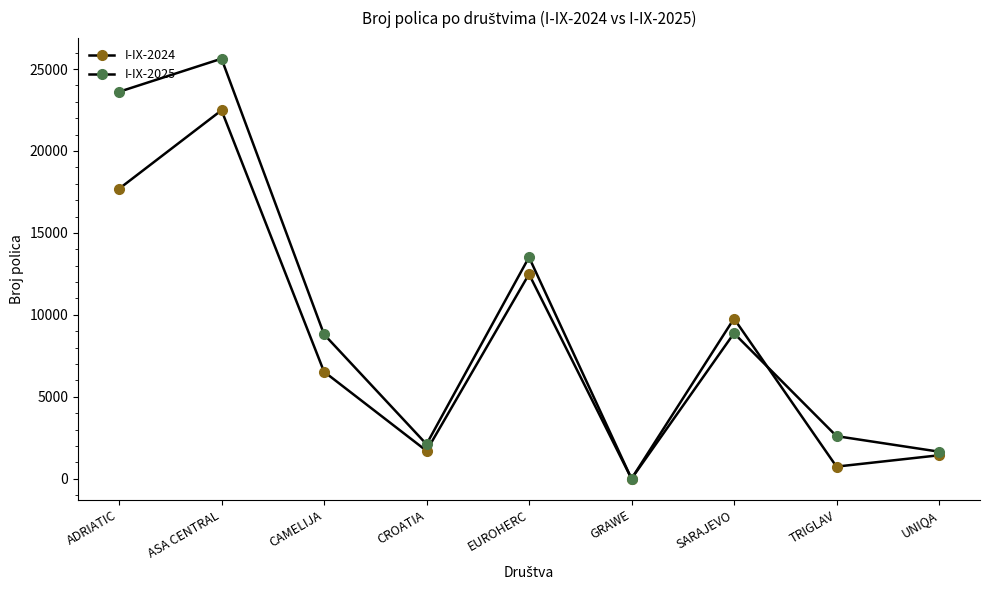

Which series has the widest spread of values?

I-IX-2025